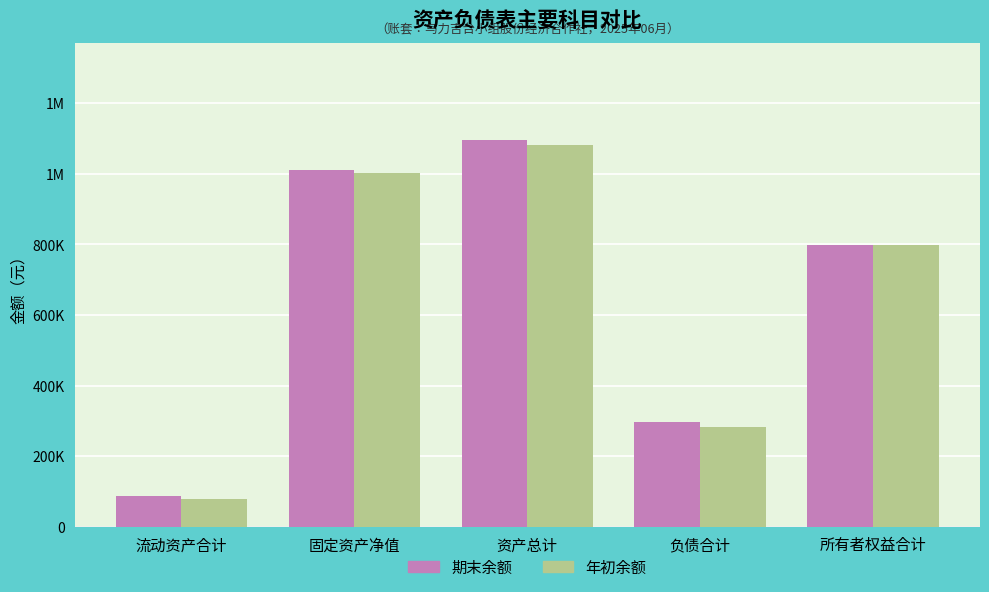

What is the sum of the 期末余额 values at 资产总计 and 流动资产合计?

1182868.5